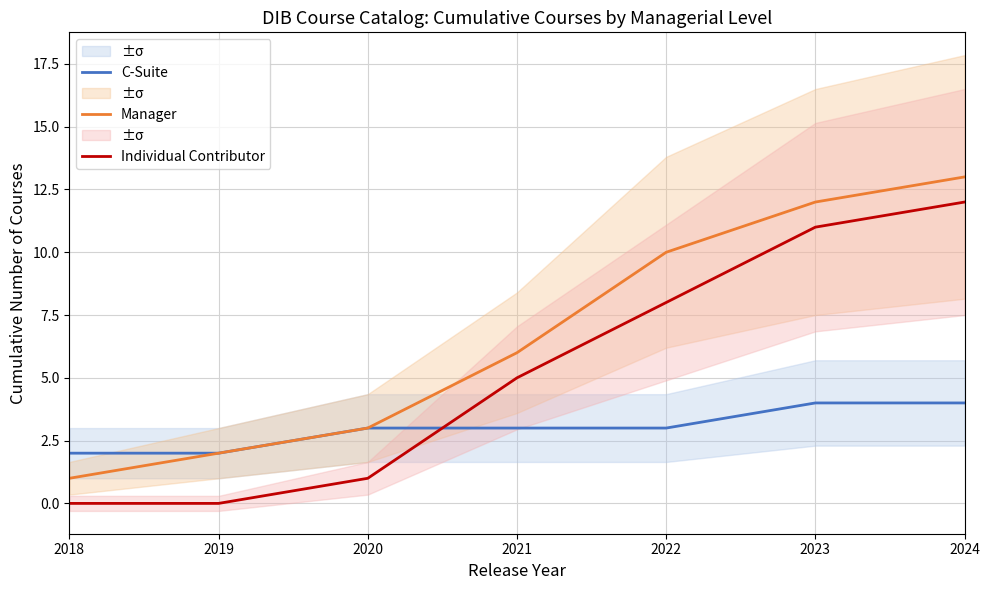

Reading right to left, extract all data points from this chart.

C-Suite: 2024=4	2023=4	2022=3	2021=3	2020=3	2019=2	2018=2
Manager: 2024=13	2023=12	2022=10	2021=6	2020=3	2019=2	2018=1
Individual Contributor: 2024=12	2023=11	2022=8	2021=5	2020=1	2019=0	2018=0